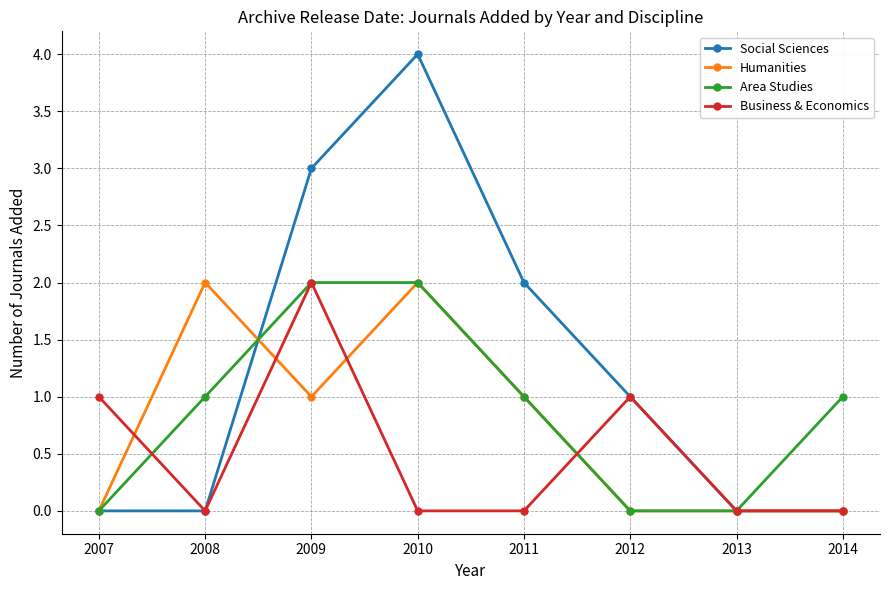

Where is the first local minimum for Humanities?

2009